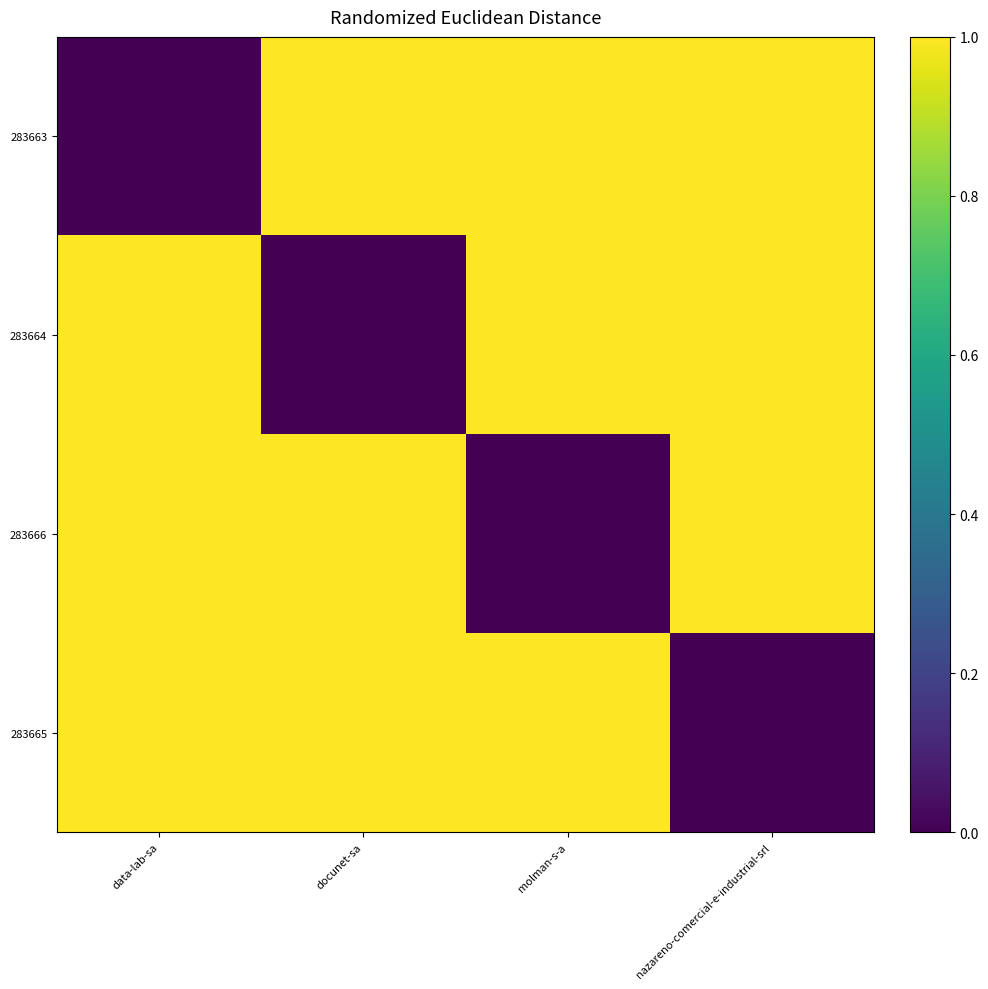

Reading right to left, extract all data points from this chart.

283663: nazareno-comercial-e-industrial-srl=1	molman-s-a=1	docunet-sa=1	data-lab-sa=0
283664: nazareno-comercial-e-industrial-srl=1	molman-s-a=1	docunet-sa=0	data-lab-sa=1
283666: nazareno-comercial-e-industrial-srl=1	molman-s-a=0	docunet-sa=1	data-lab-sa=1
283665: nazareno-comercial-e-industrial-srl=0	molman-s-a=1	docunet-sa=1	data-lab-sa=1